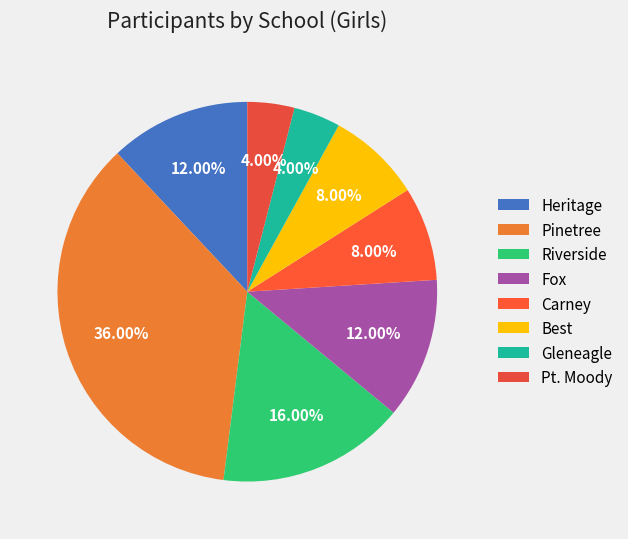

How many slices are in this pie chart?

8